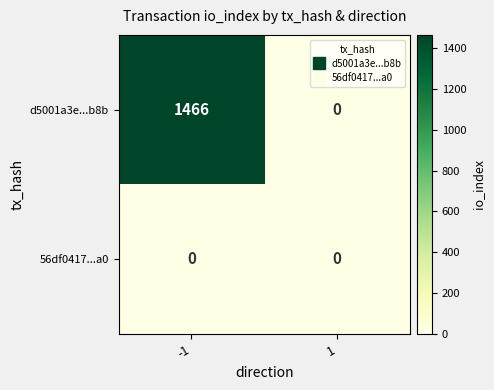

Which series has the widest spread of values?

d5001a3e...b8b